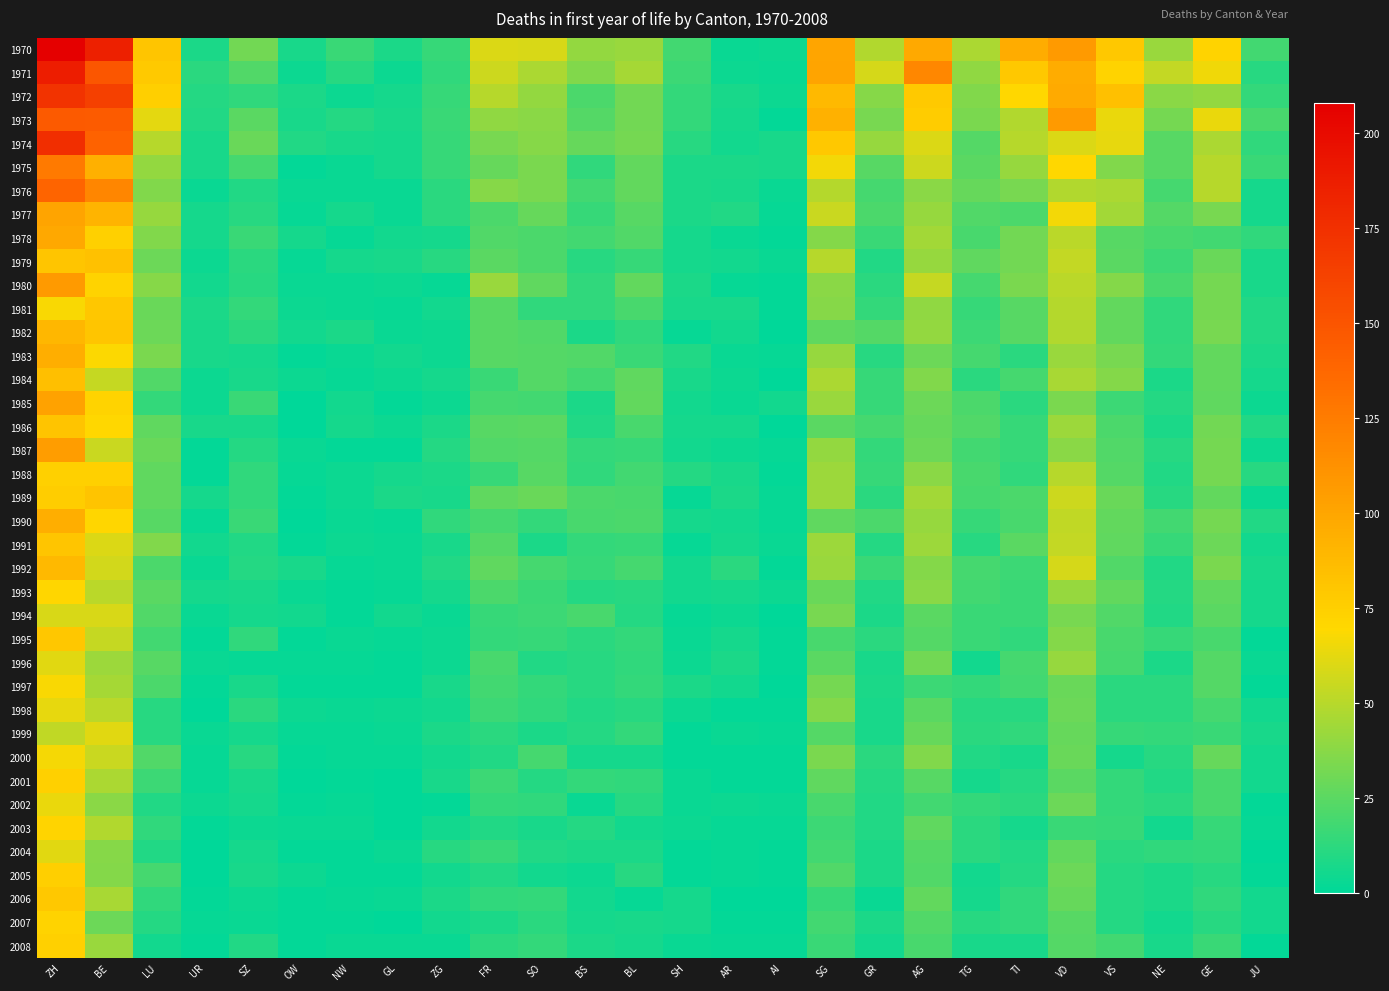

Reading left to right, what are all the values shown in this chart?

1970: ZH=208	BE=186	LU=81	UR=8	SZ=31	OW=7	NW=16	GL=8	ZG=15	FR=60	SO=59	BS=40	BL=42	SH=18	AR=3	AI=4	SG=100	GR=48	AG=98	TG=47	TI=96	VD=107	VS=79	NE=42	GE=73	JU=18
1971: ZH=187	BE=149	LU=78	UR=12	SZ=22	OW=4	NW=11	GL=4	ZG=13	FR=56	SO=47	BS=35	BL=45	SH=17	AR=4	AI=3	SG=101	GR=58	AG=118	TG=39	TI=79	VD=96	VS=73	NE=53	GE=65	JU=11
1972: ZH=173	BE=164	LU=75	UR=10	SZ=13	OW=8	NW=4	GL=6	ZG=15	FR=50	SO=40	BS=21	BL=31	SH=14	AR=7	AI=4	SG=88	GR=37	AG=78	TG=35	TI=70	VD=97	VS=84	NE=38	GE=40	JU=14
1973: ZH=147	BE=146	LU=62	UR=9	SZ=25	OW=7	NW=10	GL=7	ZG=16	FR=39	SO=38	BS=23	BL=31	SH=14	AR=6	AI=1	SG=93	GR=33	AG=77	TG=34	TI=48	VD=107	VS=64	NE=32	GE=64	JU=20
1974: ZH=176	BE=141	LU=50	UR=7	SZ=29	OW=9	NW=7	GL=6	ZG=15	FR=33	SO=37	BS=28	BL=32	SH=11	AR=5	AI=7	SG=79	GR=41	AG=60	TG=23	TI=50	VD=60	VS=63	NE=24	GE=47	JU=13
1975: ZH=126	BE=94	LU=40	UR=7	SZ=19	OW=1	NW=3	GL=6	ZG=15	FR=28	SO=34	BS=13	BL=27	SH=8	AR=8	AI=7	SG=66	GR=24	AG=56	TG=25	TI=41	VD=70	VS=35	NE=24	GE=50	JU=16
1976: ZH=139	BE=119	LU=35	UR=3	SZ=9	OW=3	NW=3	GL=3	ZG=12	FR=37	SO=34	BS=18	BL=27	SH=8	AR=7	AI=3	SG=49	GR=19	AG=38	TG=28	TI=33	VD=48	VS=47	NE=19	GE=50	JU=6
1977: ZH=101	BE=91	LU=41	UR=6	SZ=11	OW=2	NW=6	GL=3	ZG=12	FR=21	SO=28	BS=15	BL=24	SH=8	AR=9	AI=2	SG=55	GR=21	AG=41	TG=22	TI=21	VD=66	VS=44	NE=23	GE=33	JU=6
1978: ZH=99	BE=74	LU=35	UR=6	SZ=16	OW=6	NW=2	GL=5	ZG=6	FR=22	SO=21	BS=18	BL=22	SH=6	AR=3	AI=1	SG=36	GR=16	AG=44	TG=20	TI=31	VD=51	VS=24	NE=20	GE=18	JU=13
1979: ZH=81	BE=83	LU=30	UR=4	SZ=12	OW=2	NW=6	GL=7	ZG=11	FR=25	SO=21	BS=11	BL=15	SH=6	AR=5	AI=3	SG=50	GR=9	AG=41	TG=26	TI=31	VD=53	VS=25	NE=17	GE=29	JU=7
1980: ZH=107	BE=73	LU=37	UR=5	SZ=11	OW=3	NW=3	GL=4	ZG=2	FR=42	SO=26	BS=13	BL=27	SH=8	AR=2	AI=1	SG=38	GR=12	AG=54	TG=19	TI=34	VD=51	VS=36	NE=20	GE=32	JU=7
1981: ZH=68	BE=80	LU=29	UR=8	SZ=14	OW=4	NW=3	GL=2	ZG=5	FR=24	SO=13	BS=13	BL=20	SH=7	AR=7	AI=1	SG=37	GR=14	AG=39	TG=15	TI=24	VD=49	VS=27	NE=13	GE=32	JU=9
1982: ZH=90	BE=81	LU=30	UR=7	SZ=12	OW=5	NW=8	GL=3	ZG=4	FR=24	SO=22	BS=8	BL=13	SH=2	AR=5	AI=0	SG=26	GR=23	AG=40	TG=17	TI=24	VD=48	VS=27	NE=13	GE=33	JU=9
1983: ZH=95	BE=69	LU=34	UR=7	SZ=6	OW=1	NW=3	GL=5	ZG=4	FR=24	SO=23	BS=22	BL=16	SH=9	AR=3	AI=2	SG=41	GR=11	AG=30	TG=19	TI=12	VD=42	VS=33	NE=14	GE=27	JU=8
1984: ZH=85	BE=54	LU=22	UR=4	SZ=7	OW=4	NW=2	GL=4	ZG=6	FR=16	SO=23	BS=18	BL=26	SH=7	AR=4	AI=0	SG=47	GR=15	AG=35	TG=12	TI=19	VD=46	VS=36	NE=8	GE=27	JU=6
1985: ZH=102	BE=73	LU=14	UR=4	SZ=16	OW=0	NW=5	GL=1	ZG=4	FR=19	SO=18	BS=8	BL=27	SH=5	AR=3	AI=5	SG=42	GR=15	AG=30	TG=21	TI=12	VD=34	VS=17	NE=10	GE=26	JU=4
1986: ZH=82	BE=70	LU=26	UR=7	SZ=7	OW=0	NW=6	GL=4	ZG=8	FR=24	SO=25	BS=9	BL=20	SH=6	AR=6	AI=0	SG=25	GR=19	AG=28	TG=22	TI=15	VD=43	VS=21	NE=8	GE=31	JU=9
1987: ZH=105	BE=55	LU=29	UR=1	SZ=10	OW=3	NW=1	GL=1	ZG=10	FR=22	SO=23	BS=14	BL=15	SH=5	AR=4	AI=2	SG=40	GR=14	AG=30	TG=18	TI=15	VD=38	VS=22	NE=11	GE=32	JU=4
1988: ZH=74	BE=74	LU=26	UR=1	SZ=13	OW=2	NW=4	GL=6	ZG=8	FR=15	SO=24	BS=13	BL=18	SH=10	AR=7	AI=1	SG=43	GR=15	AG=38	TG=20	TI=13	VD=50	VS=23	NE=9	GE=32	JU=11
1989: ZH=76	BE=82	LU=26	UR=6	SZ=13	OW=1	NW=4	GL=8	ZG=7	FR=26	SO=29	BS=21	BL=20	SH=2	AR=8	AI=2	SG=43	GR=12	AG=44	TG=19	TI=21	VD=56	VS=29	NE=11	GE=27	JU=3
1990: ZH=95	BE=71	LU=24	UR=2	SZ=16	OW=0	NW=3	GL=2	ZG=13	FR=19	SO=14	BS=20	BL=21	SH=6	AR=5	AI=2	SG=26	GR=21	AG=41	TG=15	TI=20	VD=52	VS=27	NE=18	GE=32	JU=9
1991: ZH=81	BE=60	LU=35	UR=5	SZ=9	OW=1	NW=4	GL=3	ZG=7	FR=23	SO=8	BS=14	BL=15	SH=2	AR=6	AI=3	SG=43	GR=10	AG=43	TG=11	TI=25	VD=53	VS=26	NE=15	GE=30	JU=5
1992: ZH=88	BE=57	LU=21	UR=3	SZ=10	OW=7	NW=2	GL=3	ZG=9	FR=26	SO=19	BS=15	BL=19	SH=5	AR=12	AI=1	SG=42	GR=16	AG=36	TG=19	TI=17	VD=58	VS=22	NE=9	GE=34	JU=7
1993: ZH=71	BE=51	LU=25	UR=6	SZ=7	OW=3	NW=1	GL=2	ZG=6	FR=21	SO=16	BS=10	BL=11	SH=5	AR=6	AI=4	SG=29	GR=9	AG=38	TG=18	TI=16	VD=41	VS=27	NE=10	GE=26	JU=6
1994: ZH=59	BE=59	LU=22	UR=3	SZ=6	OW=5	NW=1	GL=5	ZG=3	FR=15	SO=17	BS=20	BL=10	SH=2	AR=4	AI=0	SG=33	GR=8	AG=25	TG=16	TI=16	VD=33	VS=22	NE=9	GE=25	JU=6
1995: ZH=80	BE=54	LU=18	UR=1	SZ=13	OW=1	NW=3	GL=2	ZG=4	FR=14	SO=15	BS=12	BL=14	SH=3	AR=6	AI=1	SG=20	GR=12	AG=23	TG=16	TI=13	VD=36	VS=20	NE=15	GE=20	JU=1
1996: ZH=61	BE=43	LU=24	UR=3	SZ=2	OW=2	NW=2	GL=1	ZG=4	FR=20	SO=9	BS=11	BL=13	SH=4	AR=8	AI=1	SG=25	GR=7	AG=31	TG=5	TI=19	VD=41	VS=19	NE=8	GE=23	JU=3
1997: ZH=68	BE=45	LU=21	UR=1	SZ=7	OW=1	NW=1	GL=1	ZG=7	FR=18	SO=14	BS=11	BL=14	SH=8	AR=5	AI=0	SG=32	GR=8	AG=17	TG=14	TI=18	VD=29	VS=12	NE=12	GE=23	JU=1
1998: ZH=63	BE=51	LU=11	UR=0	SZ=12	OW=4	NW=3	GL=4	ZG=5	FR=17	SO=13	BS=9	BL=11	SH=4	AR=1	AI=1	SG=36	GR=7	AG=25	TG=11	TI=11	VD=30	VS=12	NE=12	GE=19	JU=5
1999: ZH=52	BE=61	LU=11	UR=3	SZ=6	OW=2	NW=2	GL=3	ZG=8	FR=12	SO=8	BS=10	BL=14	SH=1	AR=3	AI=2	SG=23	GR=7	AG=28	TG=12	TI=13	VD=28	VS=15	NE=14	GE=16	JU=7
2000: ZH=67	BE=55	LU=22	UR=2	SZ=11	OW=1	NW=2	GL=2	ZG=5	FR=9	SO=19	BS=6	BL=6	SH=1	AR=1	AI=1	SG=34	GR=12	AG=35	TG=9	TI=7	VD=29	VS=6	NE=11	GE=28	JU=5
2001: ZH=74	BE=47	LU=17	UR=2	SZ=7	OW=0	NW=1	GL=0	ZG=7	FR=17	SO=10	BS=14	BL=13	SH=3	AR=1	AI=1	SG=26	GR=10	AG=24	TG=6	TI=10	VD=25	VS=14	NE=9	GE=20	JU=5
2002: ZH=64	BE=38	LU=9	UR=4	SZ=6	OW=1	NW=2	GL=0	ZG=1	FR=14	SO=13	BS=3	BL=11	SH=3	AR=4	AI=3	SG=20	GR=9	AG=18	TG=14	TI=12	VD=30	VS=14	NE=12	GE=20	JU=1
2003: ZH=72	BE=48	LU=13	UR=1	SZ=4	OW=3	NW=3	GL=0	ZG=5	FR=9	SO=7	BS=10	BL=5	SH=4	AR=2	AI=2	SG=17	GR=9	AG=26	TG=12	TI=6	VD=16	VS=15	NE=5	GE=15	JU=2
2004: ZH=61	BE=37	LU=9	UR=0	SZ=6	OW=1	NW=1	GL=3	ZG=11	FR=15	SO=9	BS=8	BL=8	SH=1	AR=2	AI=1	SG=18	GR=8	AG=23	TG=12	TI=9	VD=27	VS=12	NE=13	GE=14	JU=0
2005: ZH=75	BE=36	LU=19	UR=0	SZ=7	OW=4	NW=1	GL=1	ZG=5	FR=9	SO=5	BS=4	BL=11	SH=1	AR=2	AI=1	SG=22	GR=8	AG=22	TG=5	TI=10	VD=30	VS=10	NE=8	GE=11	JU=1
2006: ZH=79	BE=46	LU=13	UR=1	SZ=4	OW=1	NW=2	GL=3	ZG=8	FR=13	SO=14	BS=5	BL=2	SH=6	AR=0	AI=0	SG=15	GR=3	AG=27	TG=6	TI=13	VD=28	VS=10	NE=8	GE=13	JU=5
2007: ZH=73	BE=30	LU=10	UR=2	SZ=3	OW=1	NW=1	GL=0	ZG=5	FR=8	SO=12	BS=6	BL=7	SH=6	AR=1	AI=1	SG=18	GR=8	AG=22	TG=11	TI=13	VD=24	VS=10	NE=5	GE=11	JU=5
2008: ZH=74	BE=42	LU=5	UR=1	SZ=9	OW=1	NW=3	GL=3	ZG=3	FR=12	SO=14	BS=8	BL=6	SH=3	AR=2	AI=2	SG=16	GR=5	AG=20	TG=7	TI=7	VD=23	VS=18	NE=7	GE=16	JU=1